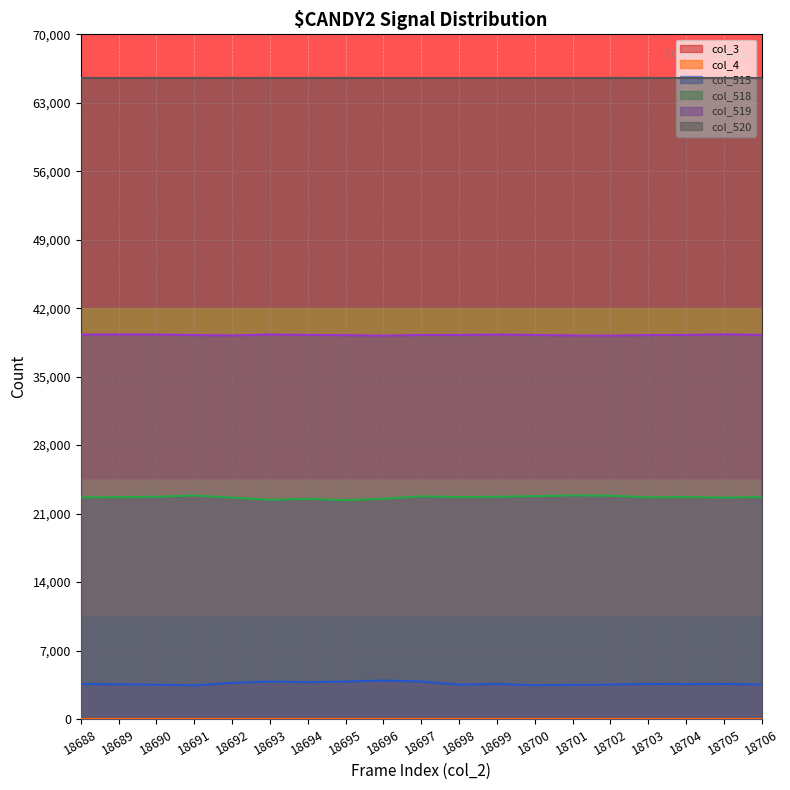

What is the spread (max minus min) of values at 18691?

35816